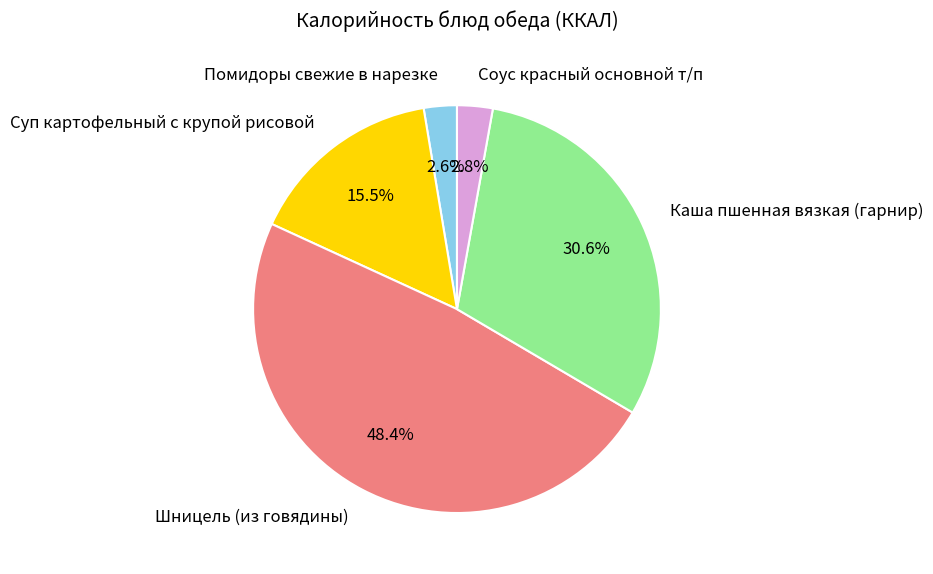

To the nearest percent, what percentage of the pie is Каша пшенная вязкая (гарнир)?

31%